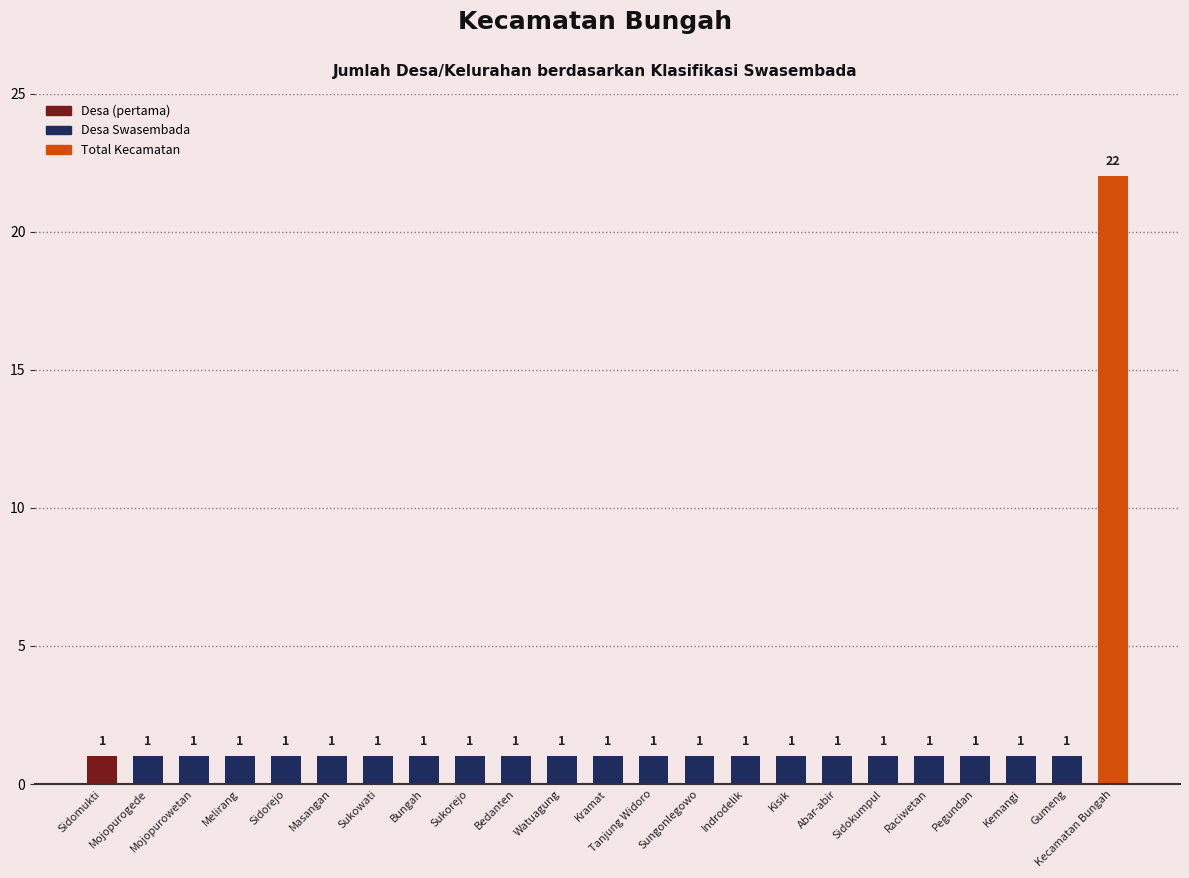

Which label corresponds to the largest value in the chart?

Kecamatan Bungah